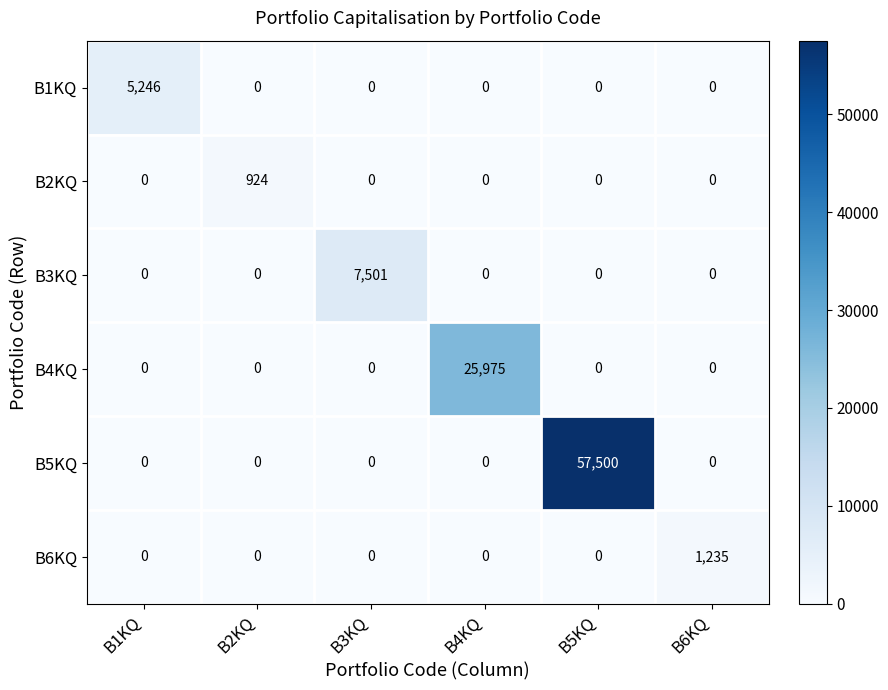

The value of B3KQ at B6KQ is 3167. True or false?

False